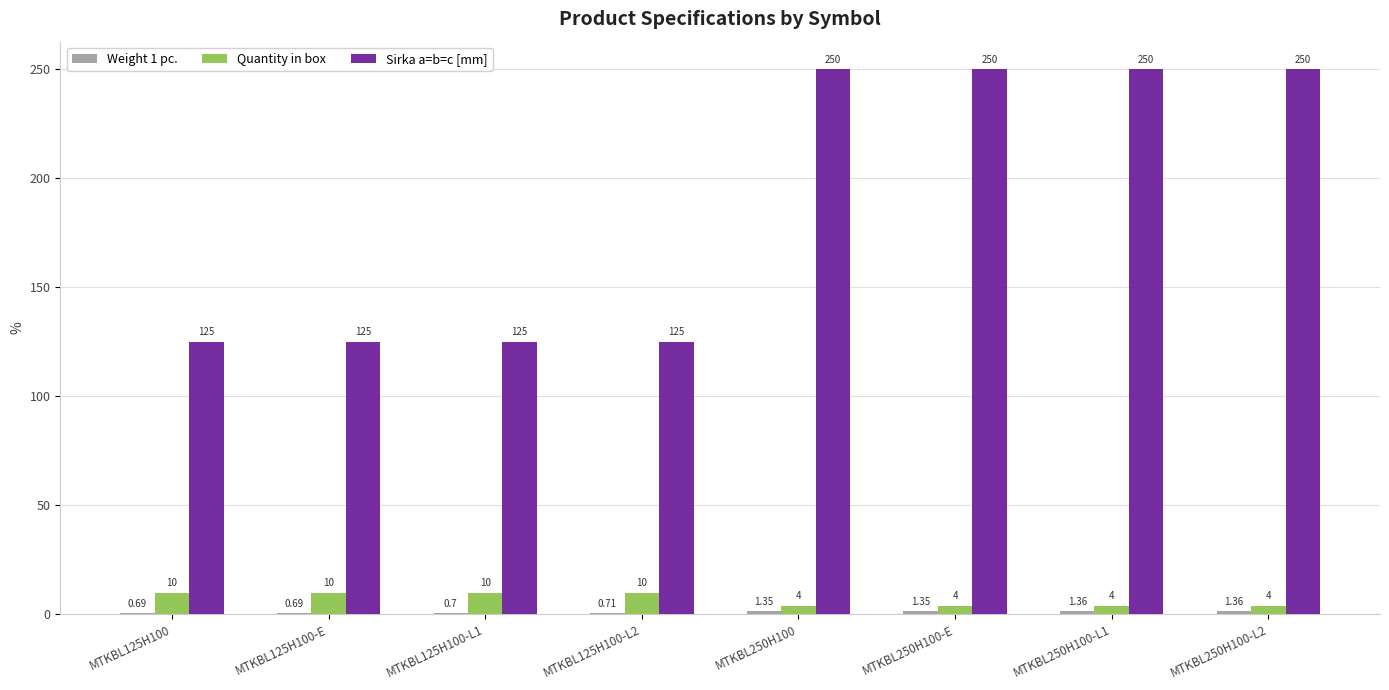

What is the greatest value displayed?

250.0